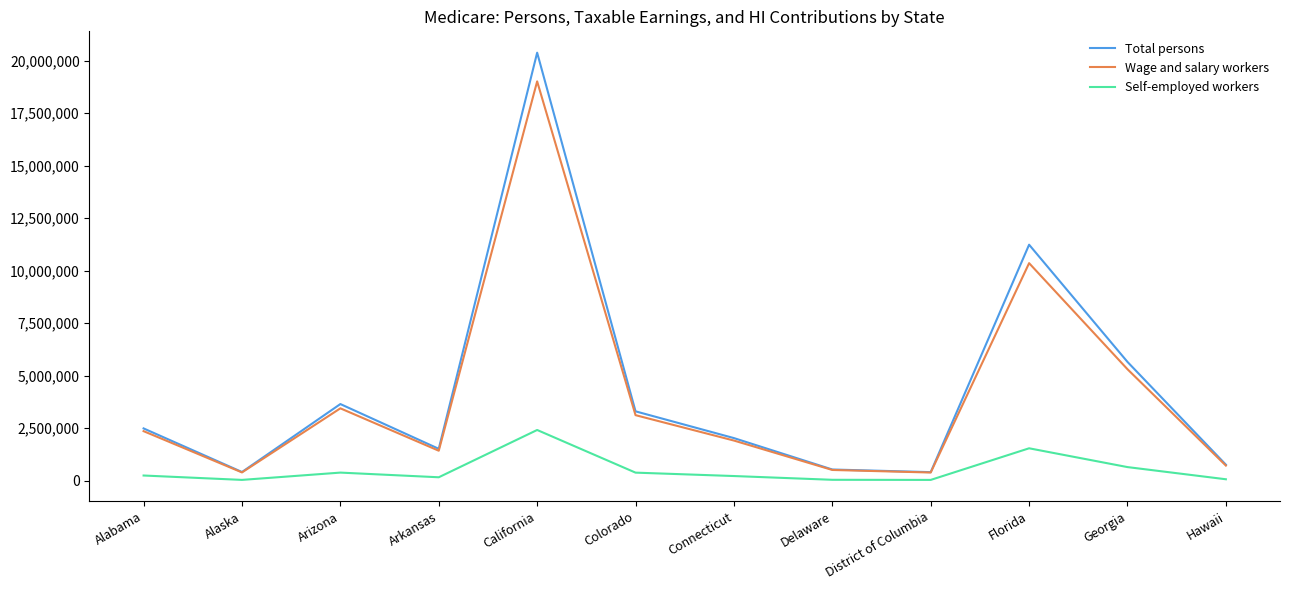

At which category does the chart reach its peak across all series?

California